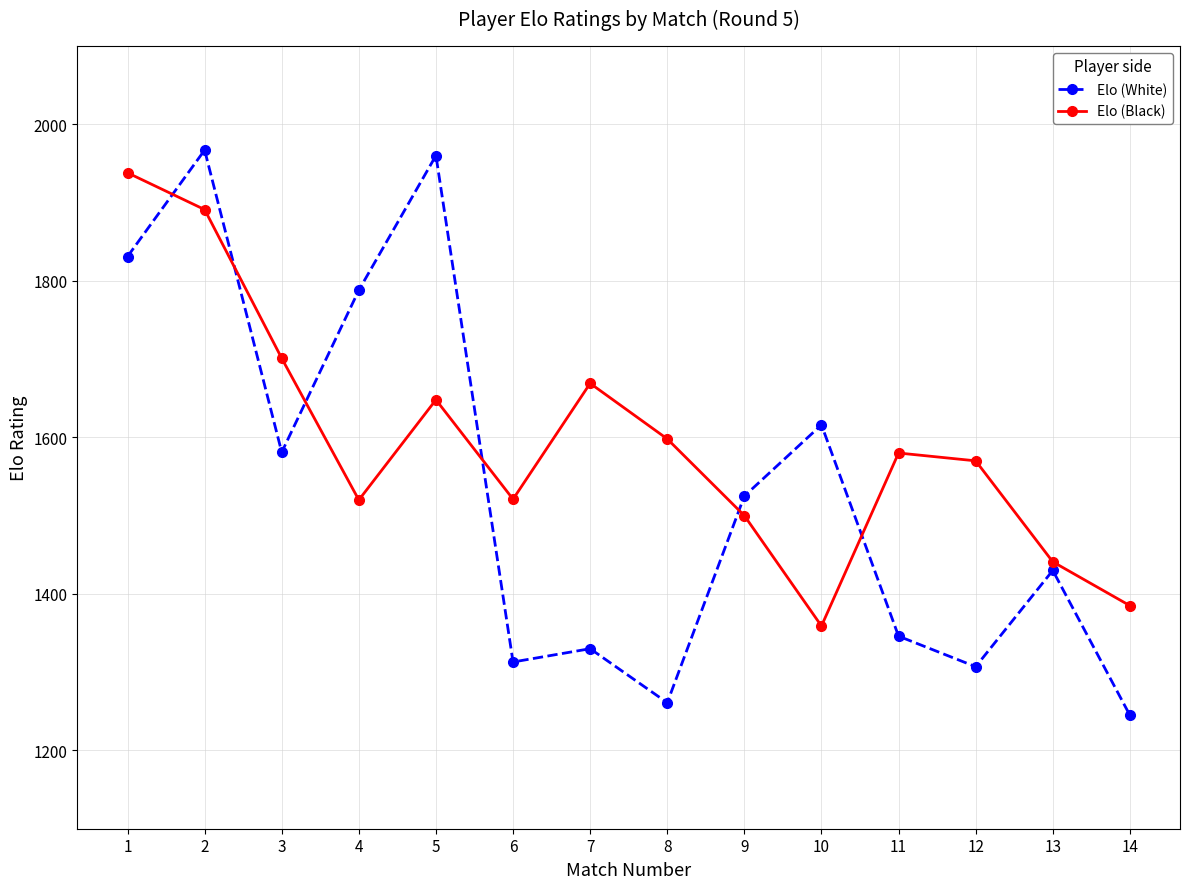

What is the difference between the maximum and minimum values in the Elo (Black) series?

579